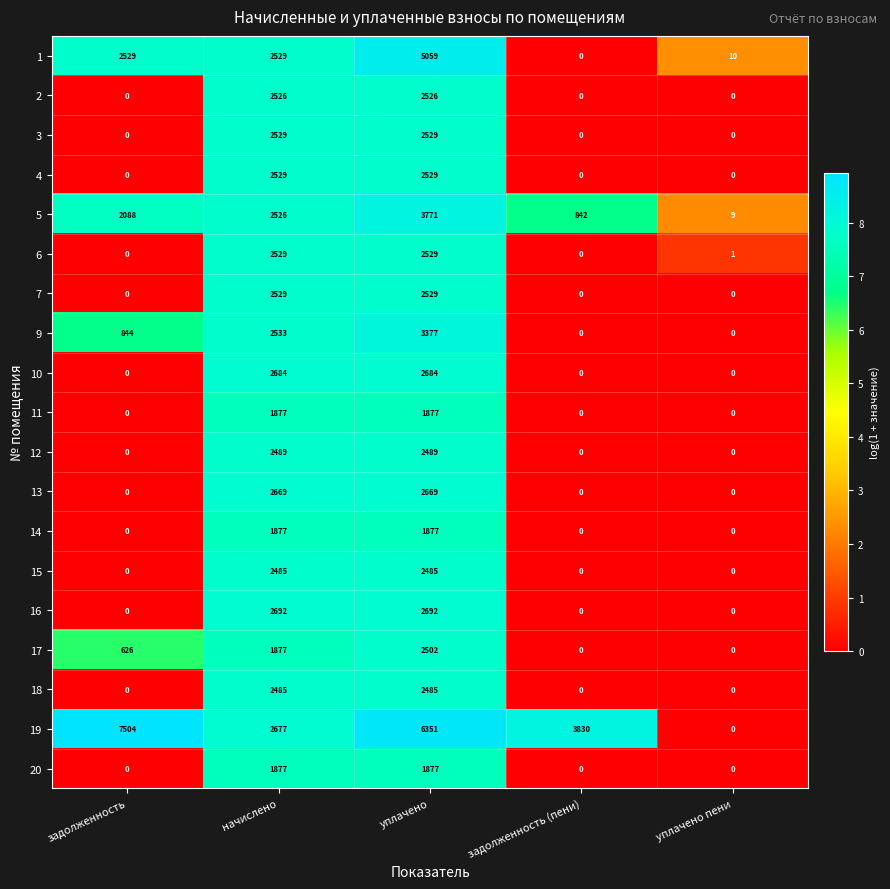

What is the total value across all series at уплачено пени?

20